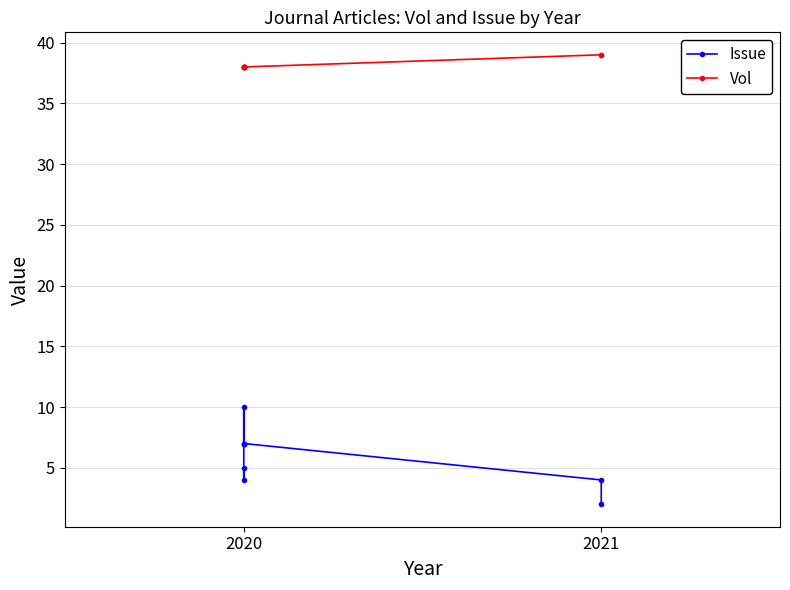

What is the value of the Vol point at the 8th from the left?

39